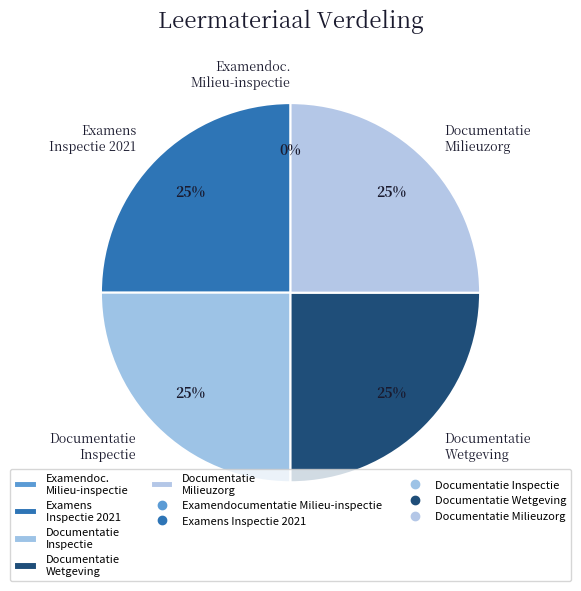

What percentage is the Documentatie Inspectie slice, to the nearest percent?

25%